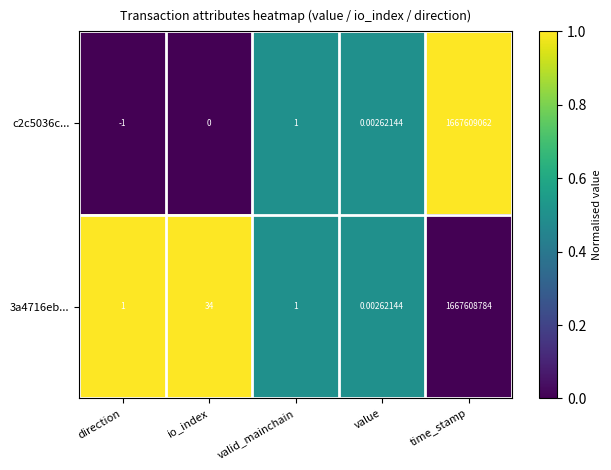

Where is 3a4716eb... nearest to the value 833804392?

io_index